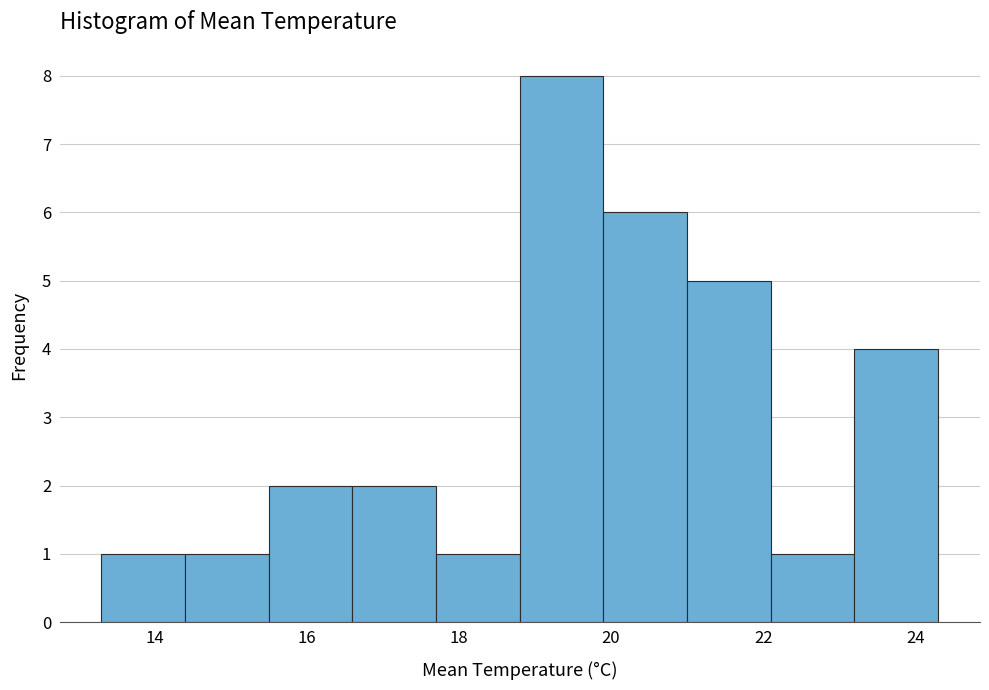

Reading left to right, transcribe this chart: for each bar, give the range it covers on the x-axis and its height. Neither the bar edges nor the heights are printed on the chart, so give them approximately, as read against the axes.

13.3 to 14.4: 1
14.4 to 15.5: 1
15.5 to 16.6: 2
16.6 to 17.7: 2
17.7 to 18.8: 1
18.8 to 19.9: 8
19.9 to 21.0: 6
21.0 to 22.1: 5
22.1 to 23.2: 1
23.2 to 24.3: 4